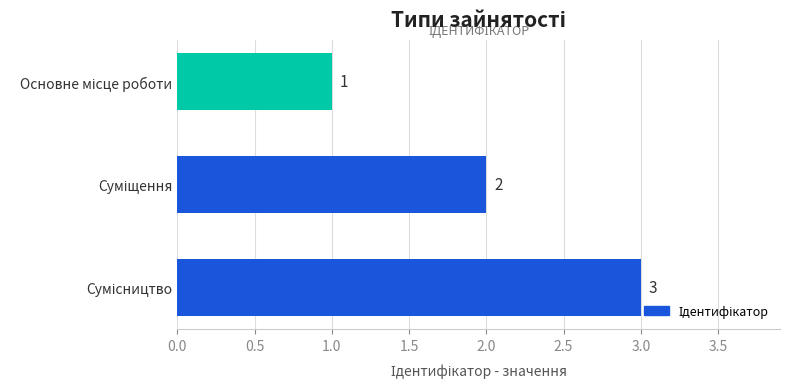

What is the average value?

2